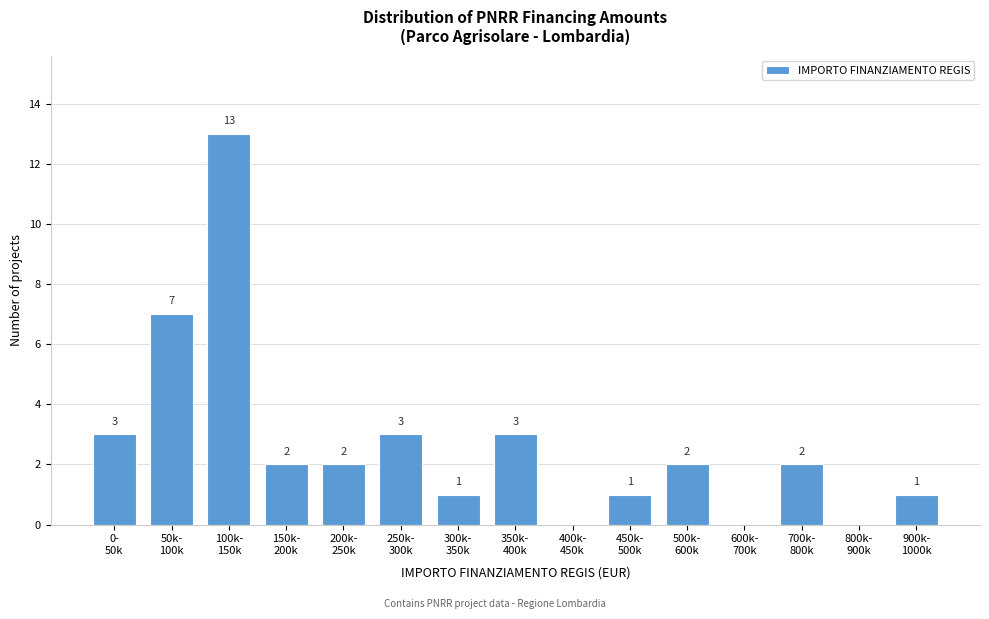

What is the maximum value shown in the chart?

13